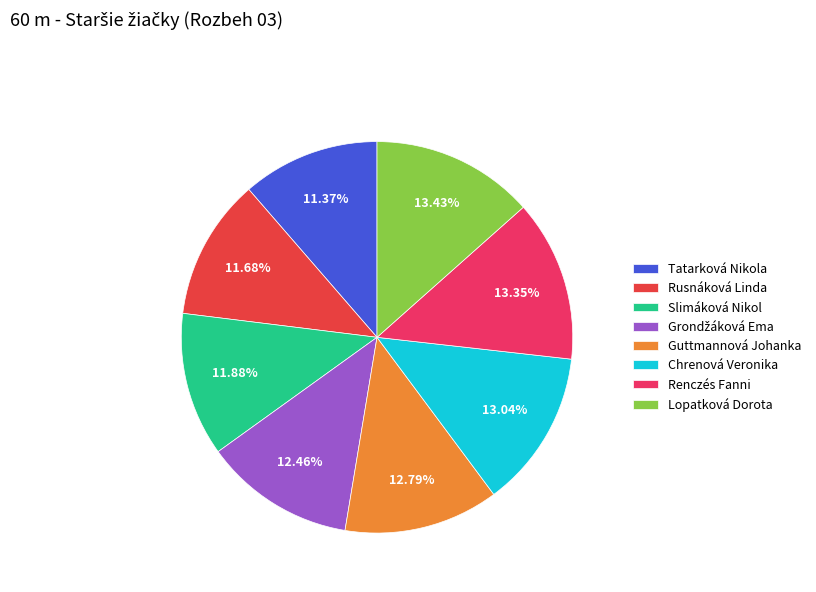

What portion of the pie excludes Tatarková Nikola?

88.6%